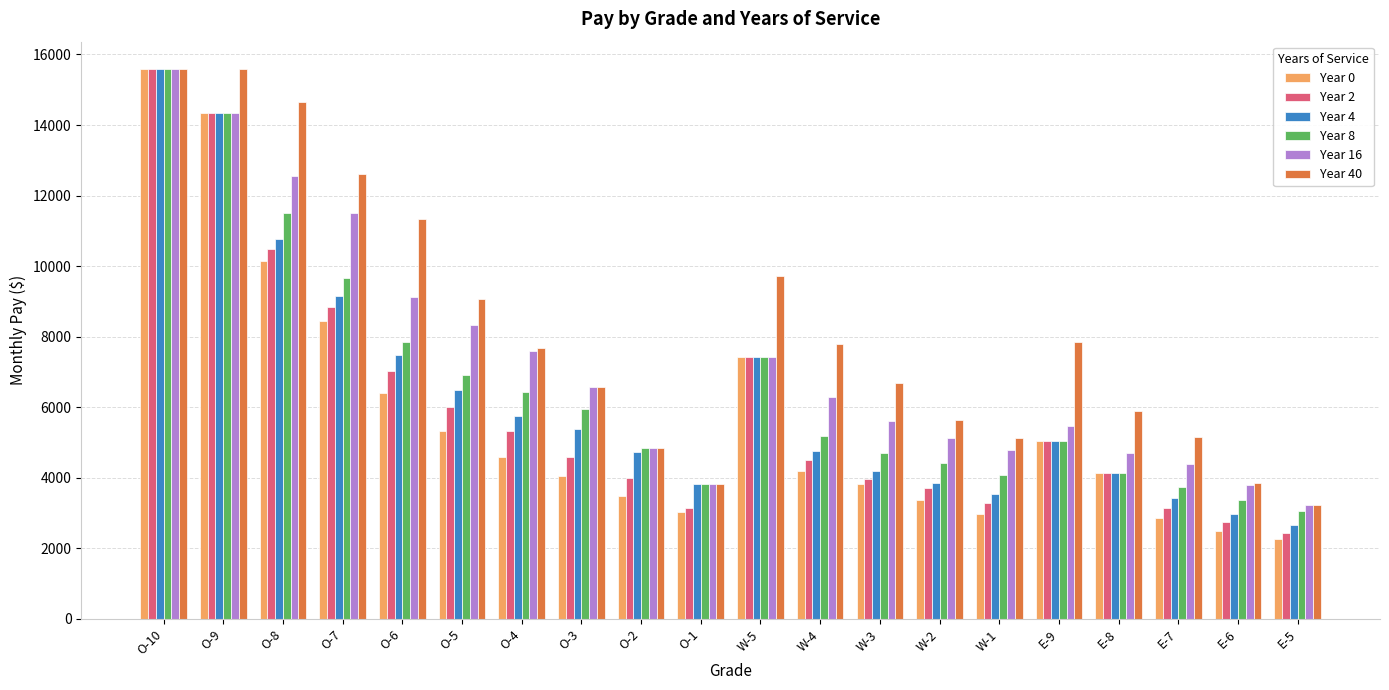

What is the value of the Year 4 bar at the 4th from the left?

9155.7